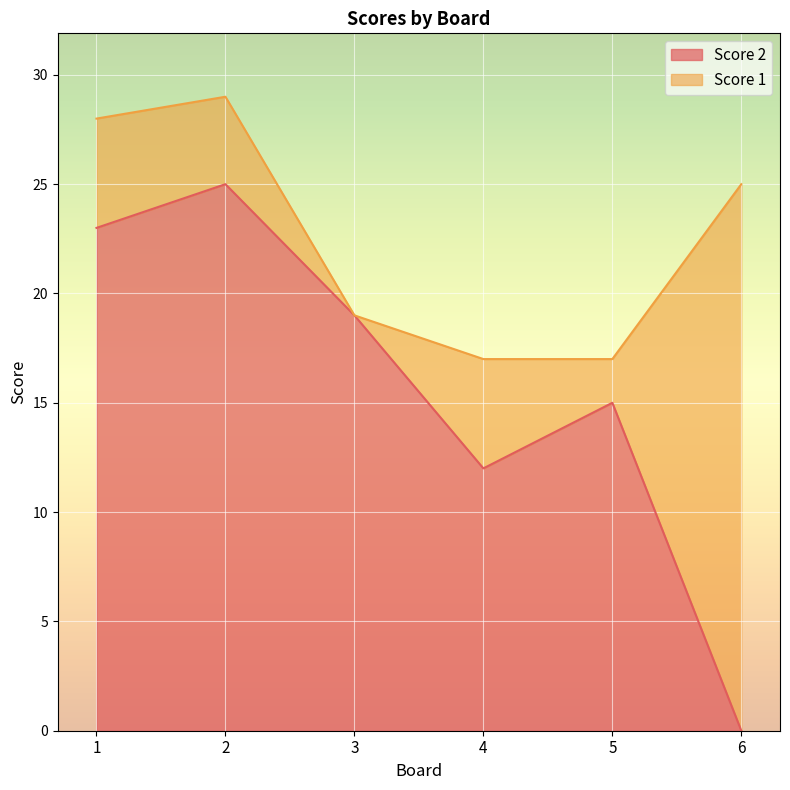

How many positive values are there?

5